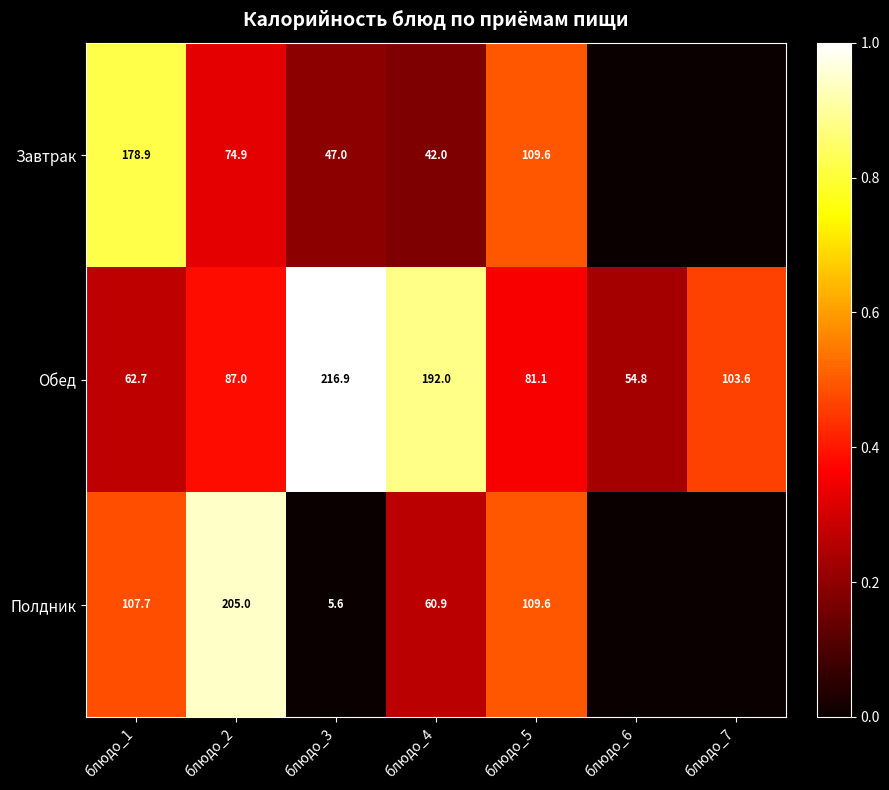

What is the difference between the maximum and minimum values in the Обед series?

162.1